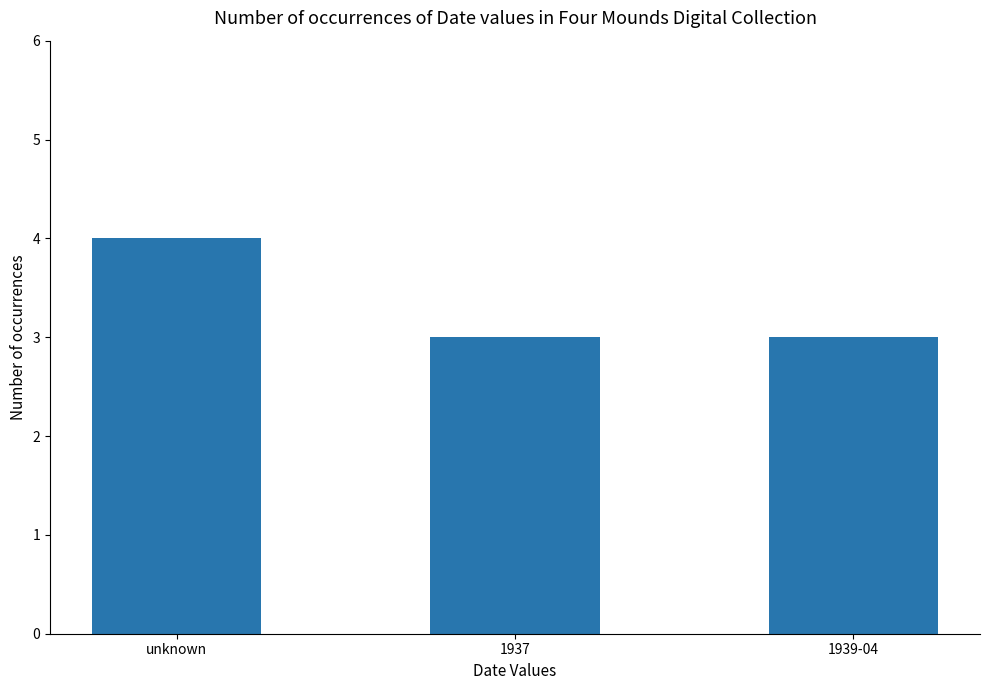

Which has a higher value, unknown or 1937?

unknown